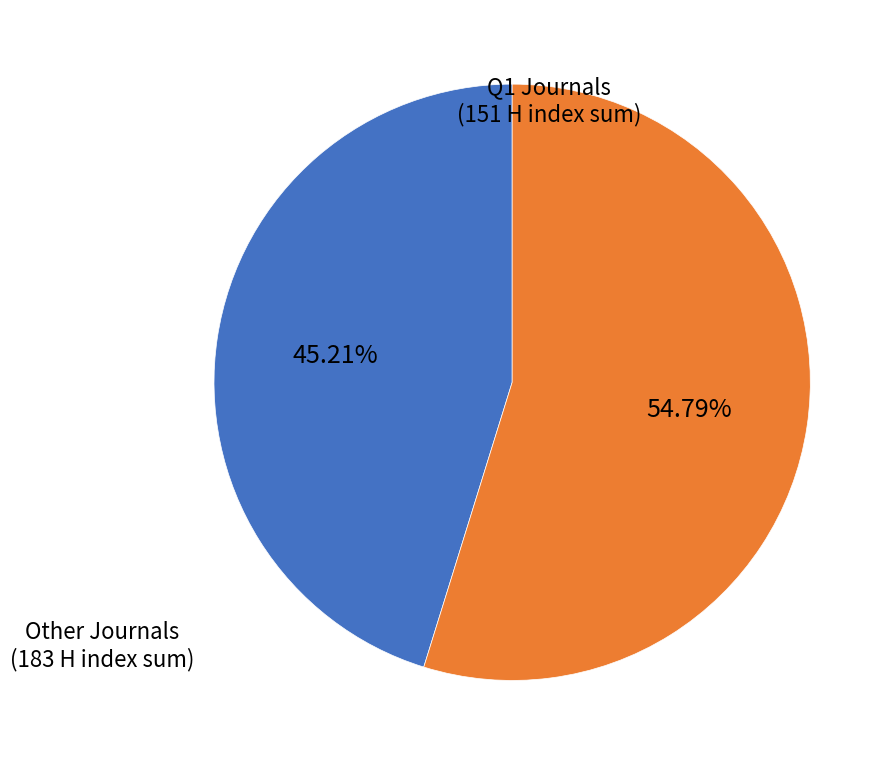

How many slices are in this pie chart?

2